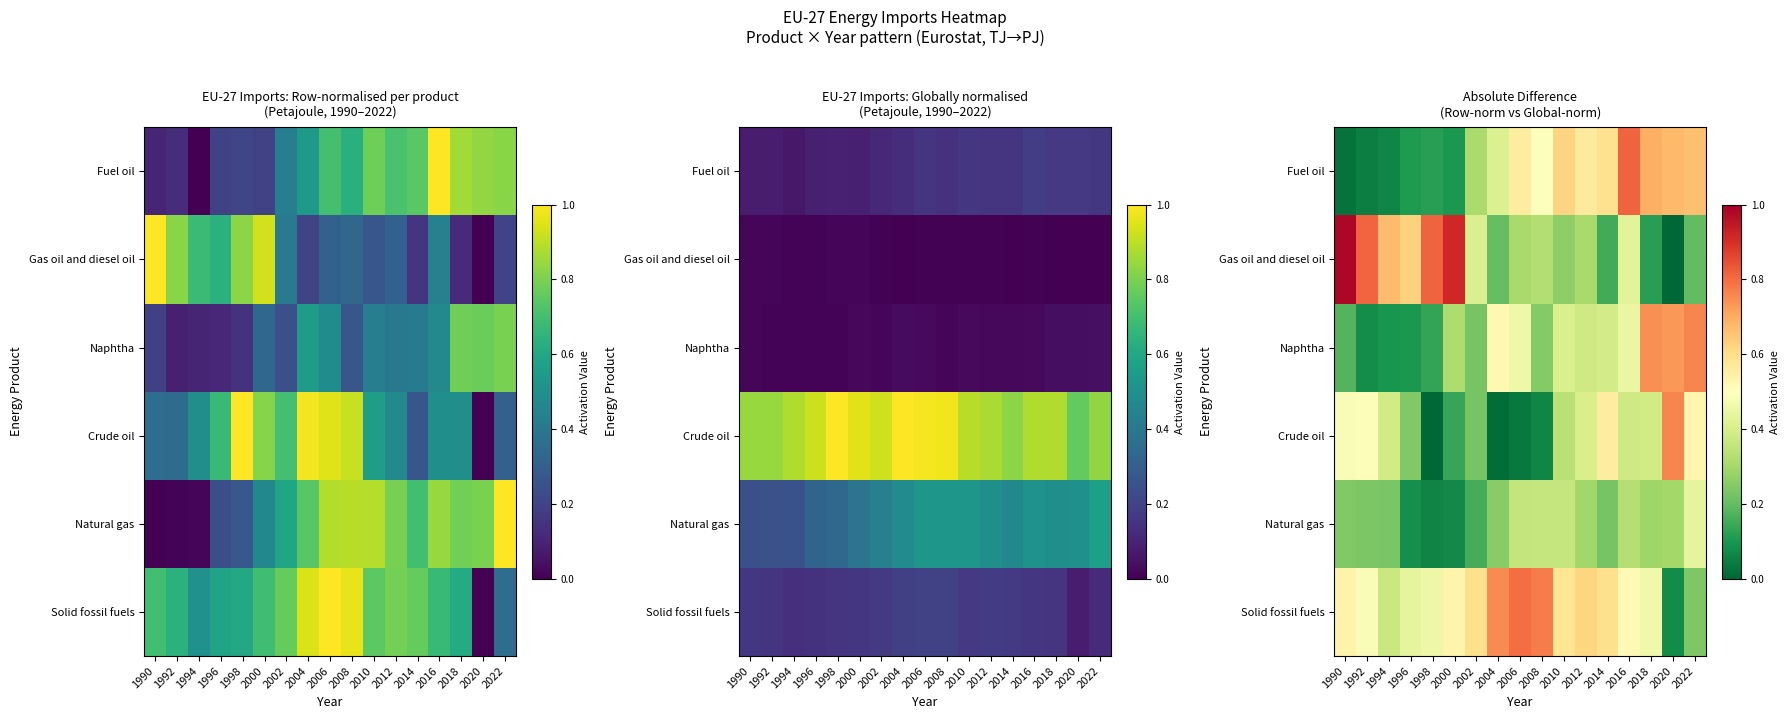

True or false: Gas oil and diesel oil has a value of 0.3 at 2008.

True